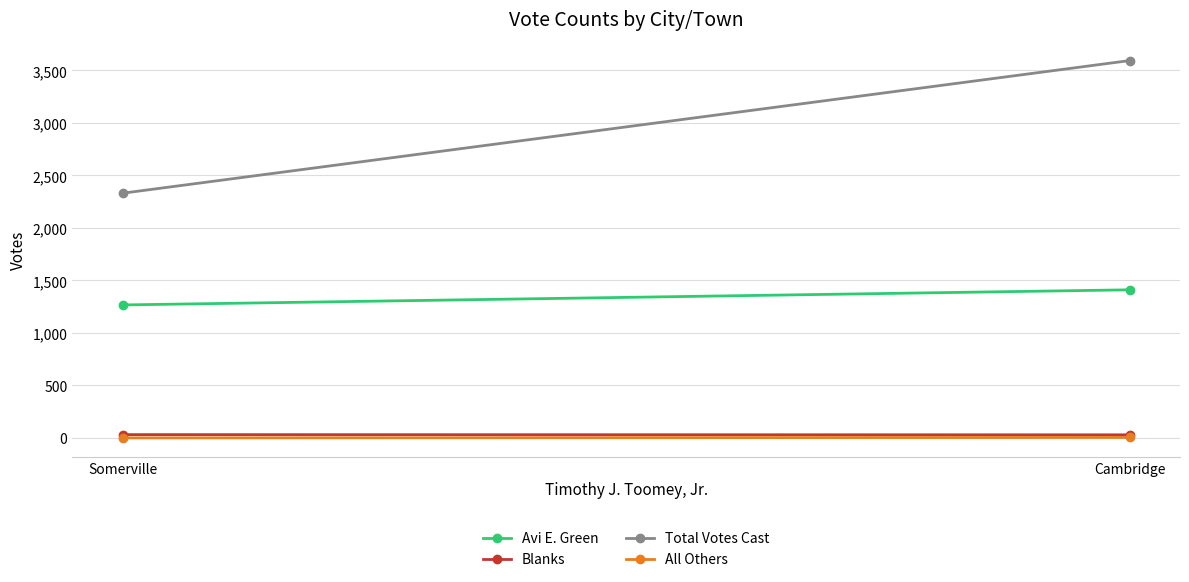

What is the label of the 2nd point from the left?

Somerville